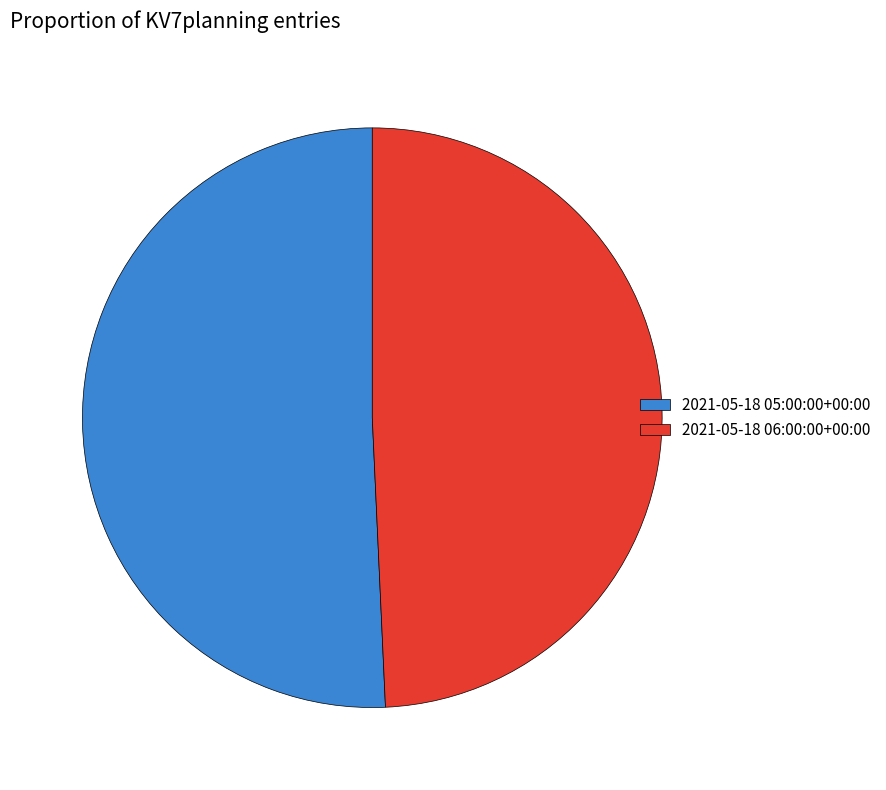

Between 2021-05-18 06:00:00+00:00 and 2021-05-18 05:00:00+00:00, which is larger?

2021-05-18 05:00:00+00:00